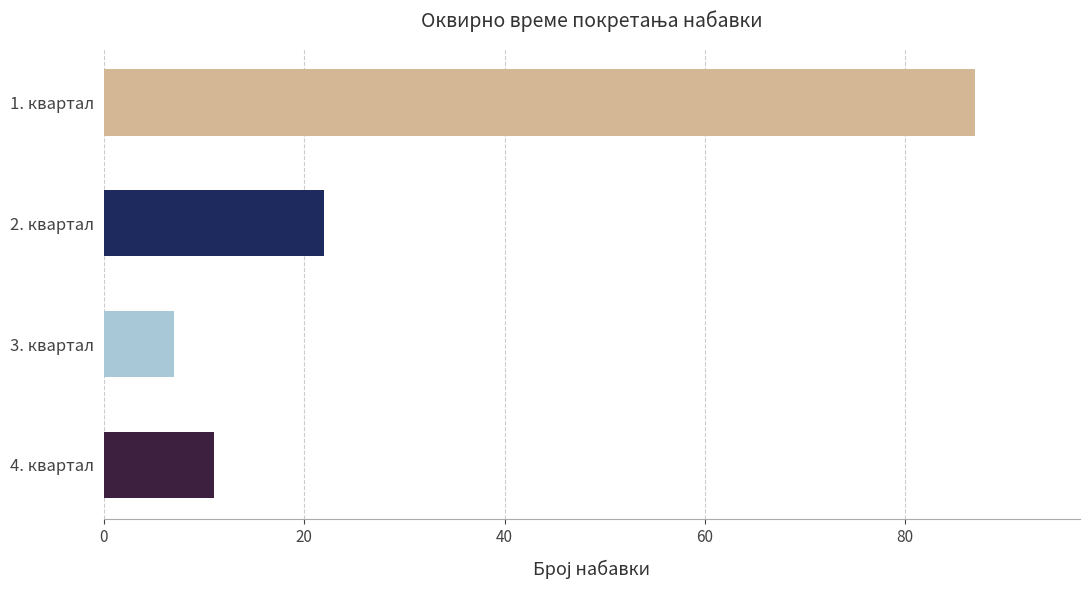

How many bars are there in total?

4